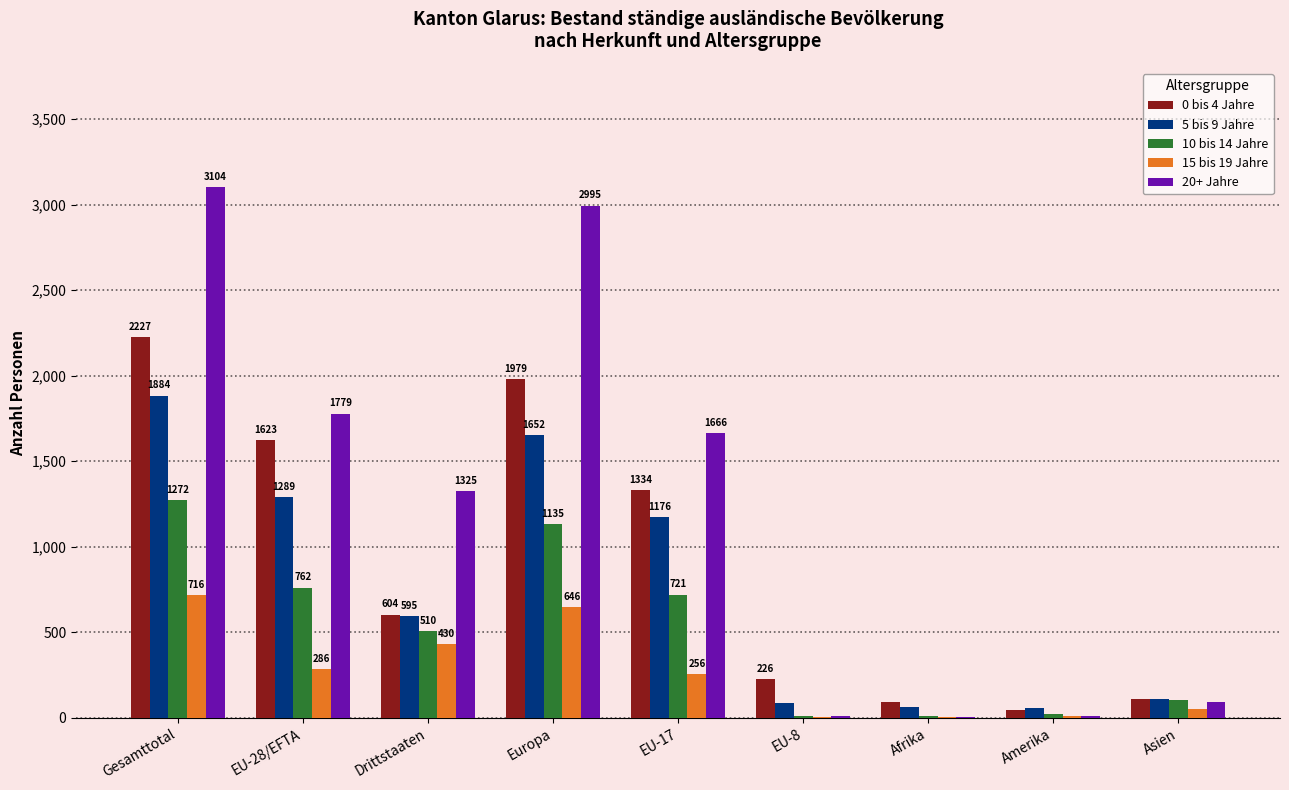

Which series changed the most between Europa and Amerika?

20+ Jahre